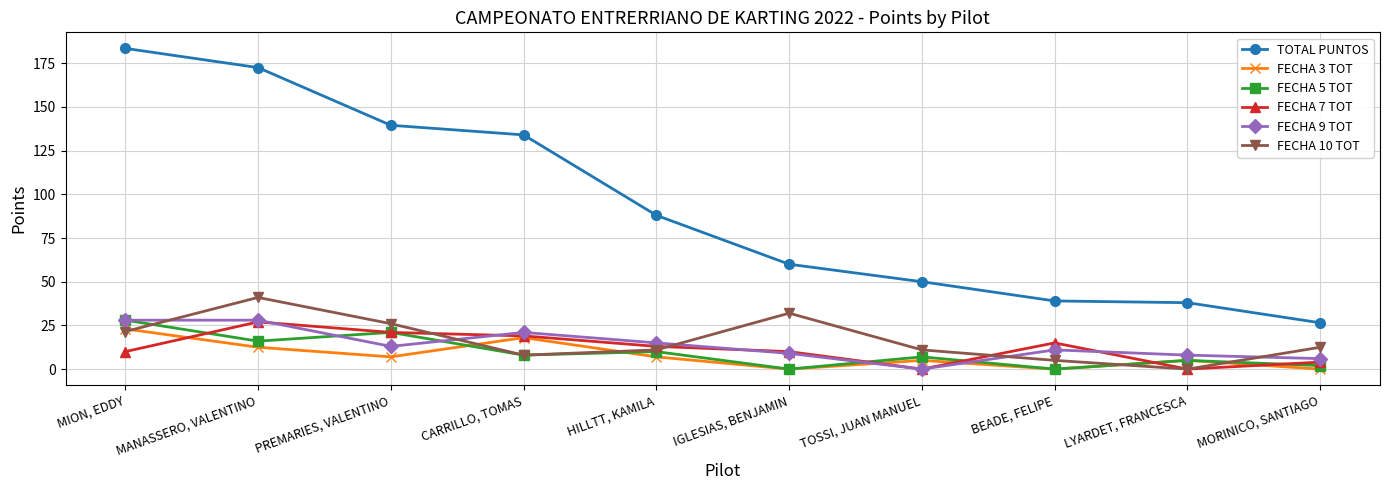

At which label does FECHA 3 TOT reach its peak?

MION, EDDY